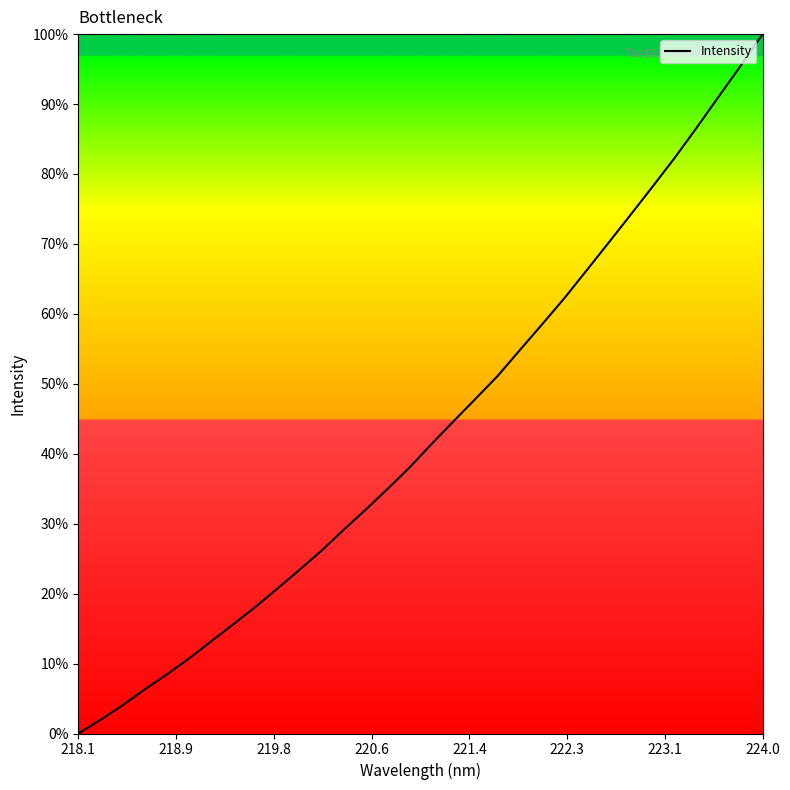

What is the difference between the maximum and minimum values?

100.0